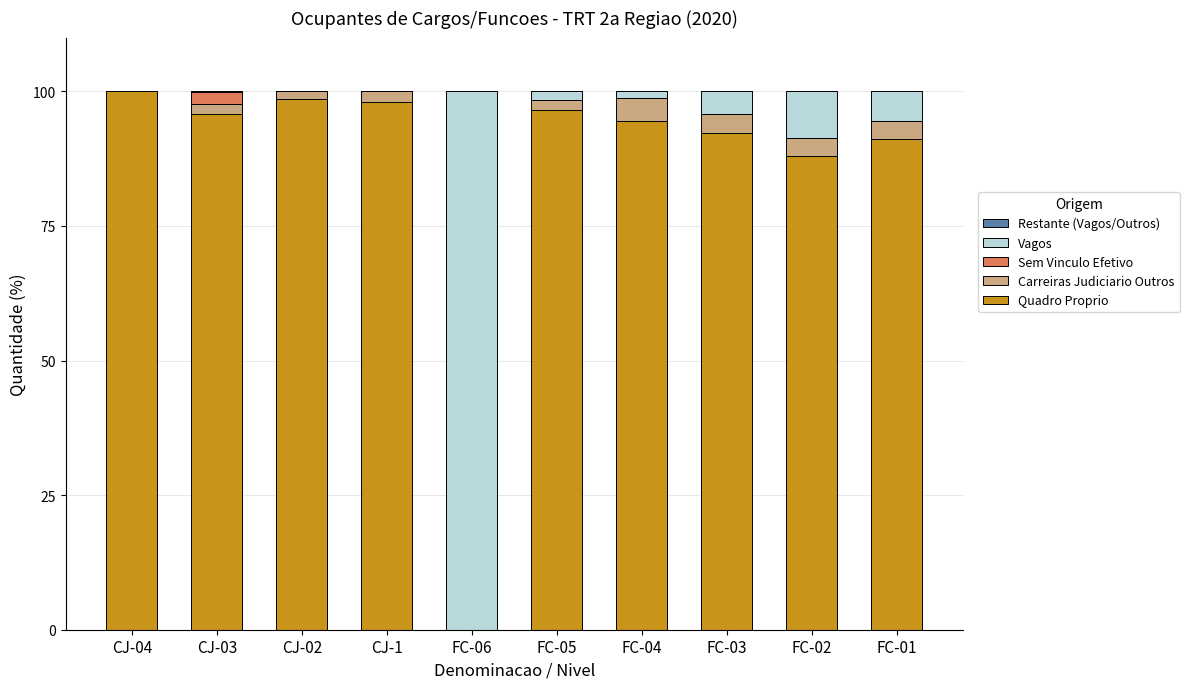

What is the maximum value for Quadro Proprio?

100.0